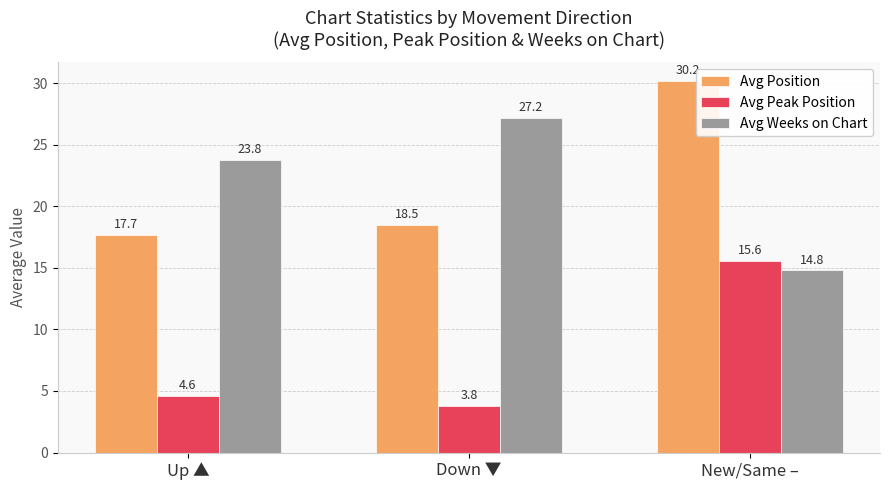

At which label is Avg Position closest to 23?

Down ▼